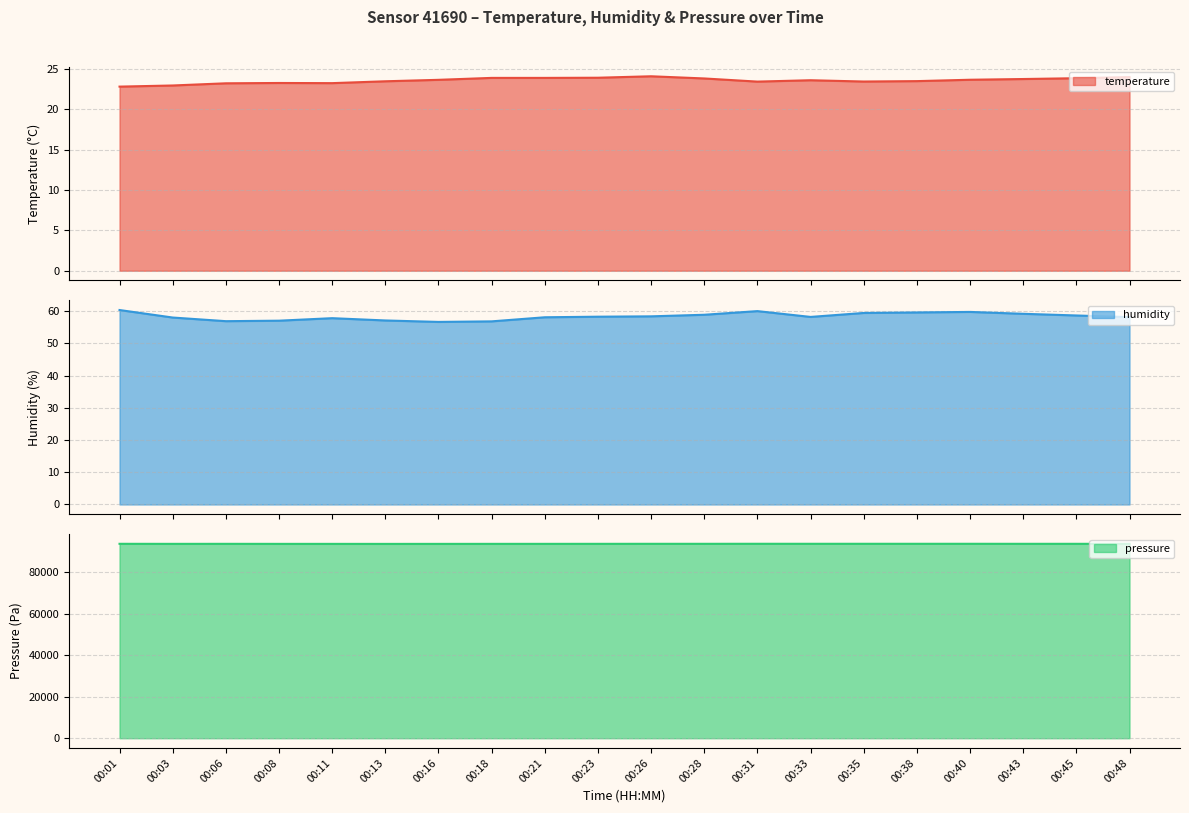

What is the average value of the temperature series?

23.6